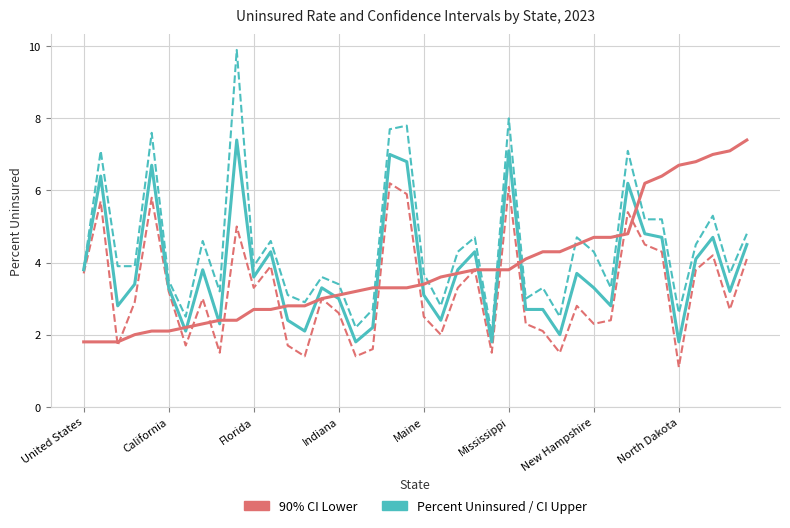

What is the greatest value displayed?

9.9